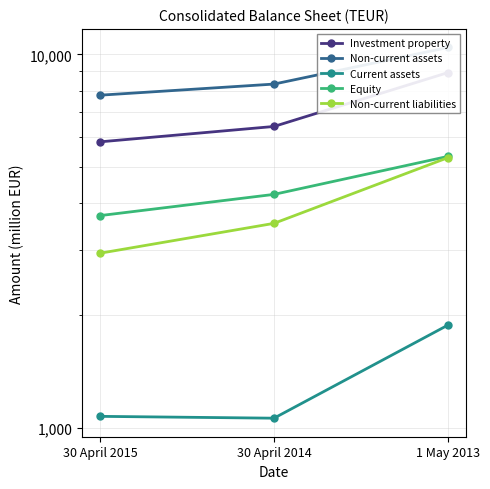

Between 30 April 2014 and 1 May 2013, which series saw the biggest shift?

Investment property